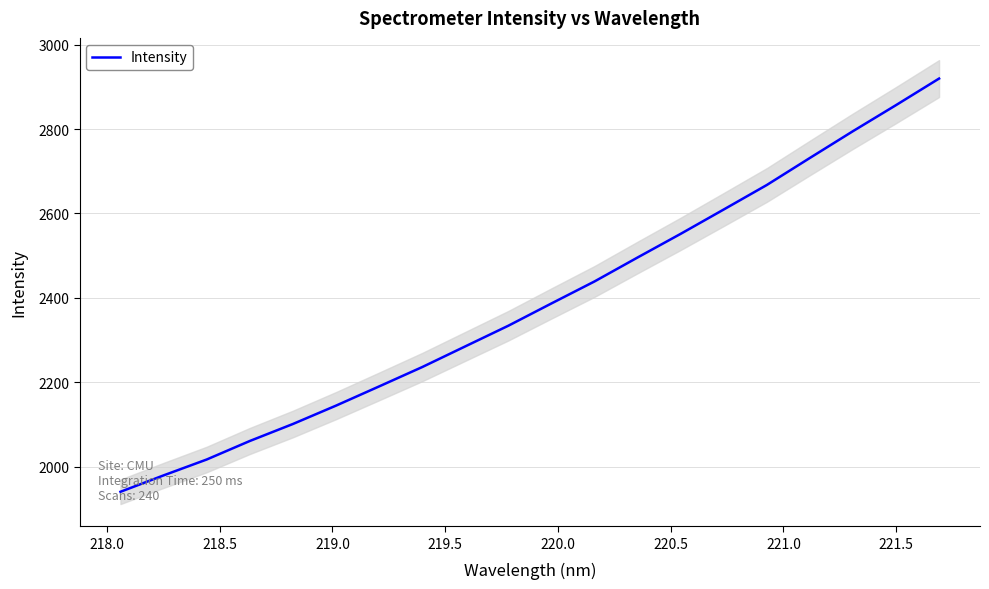

What is the highest value of the Intensity series?

2919.7